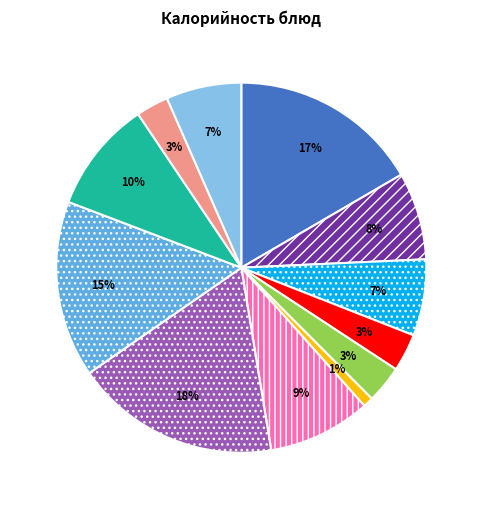

To the nearest percent, what is the difference between the largest and smallest slice percentages?

17%